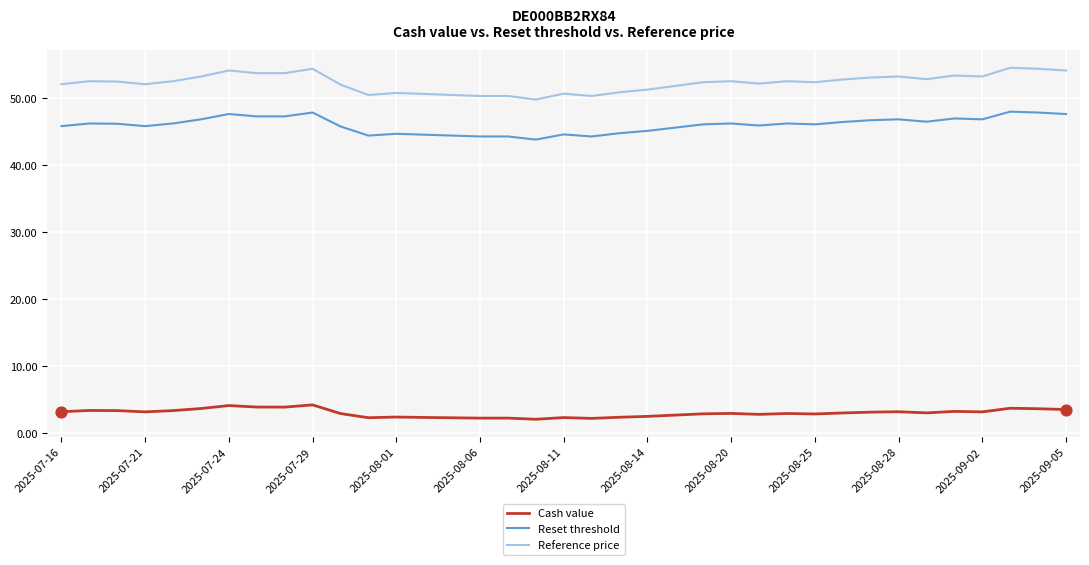

Which series has the largest total across all categories?

Reference price